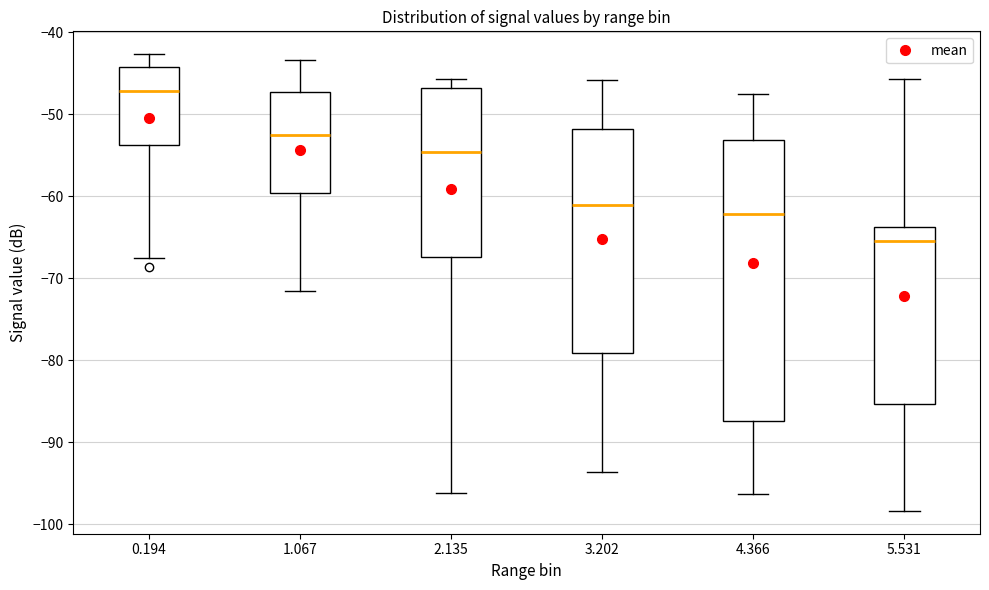

Where is the lower edge of the box at x = 2.135 on the y-axis? The values are not printed on the chart, so give them approximately, as read against the axis.

-67